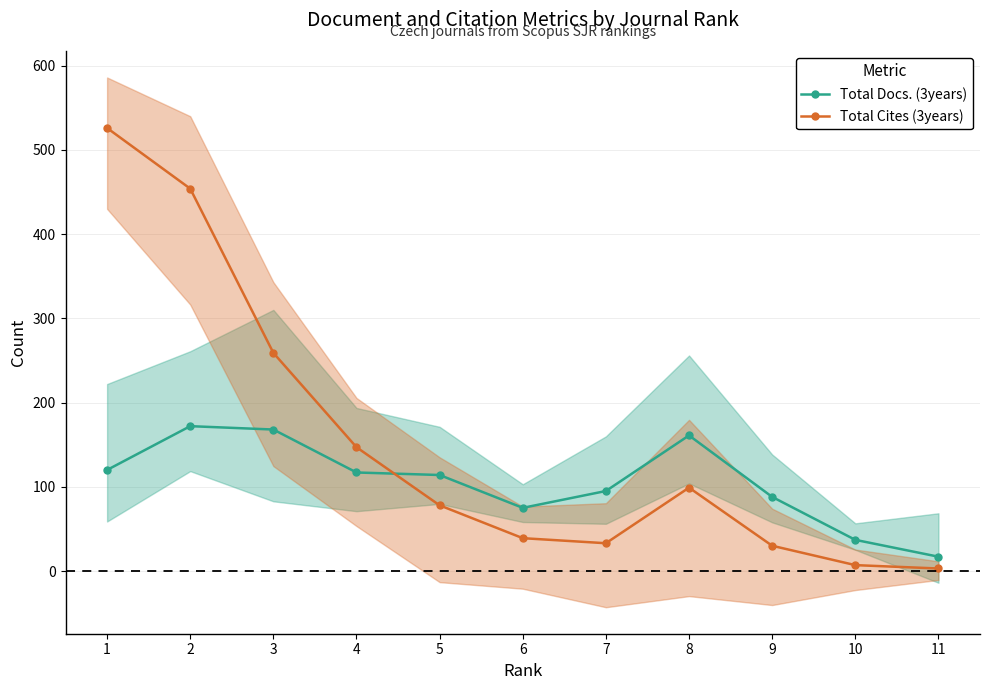

What value does the Total Cites (3years) series have at 9?

30